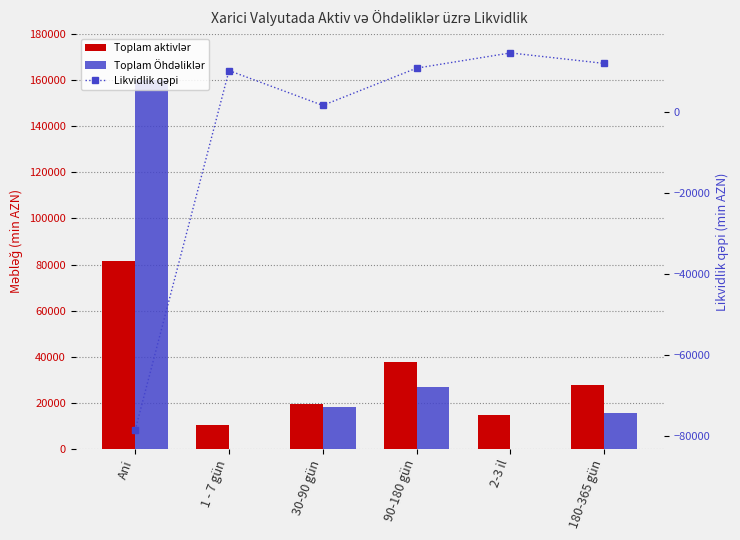

What is the difference between the maximum and minimum values in the Toplam Öhdəliklər series?

159976.9